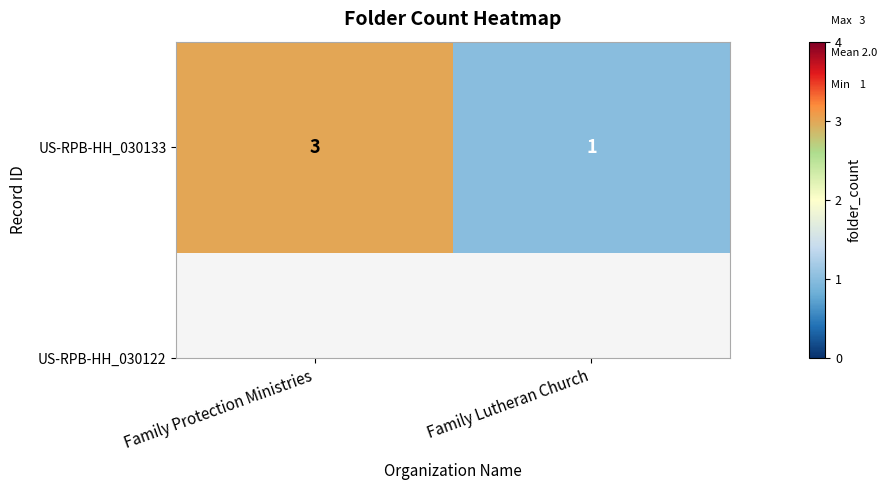

Which label corresponds to the smallest value in the chart?

Family Lutheran Church